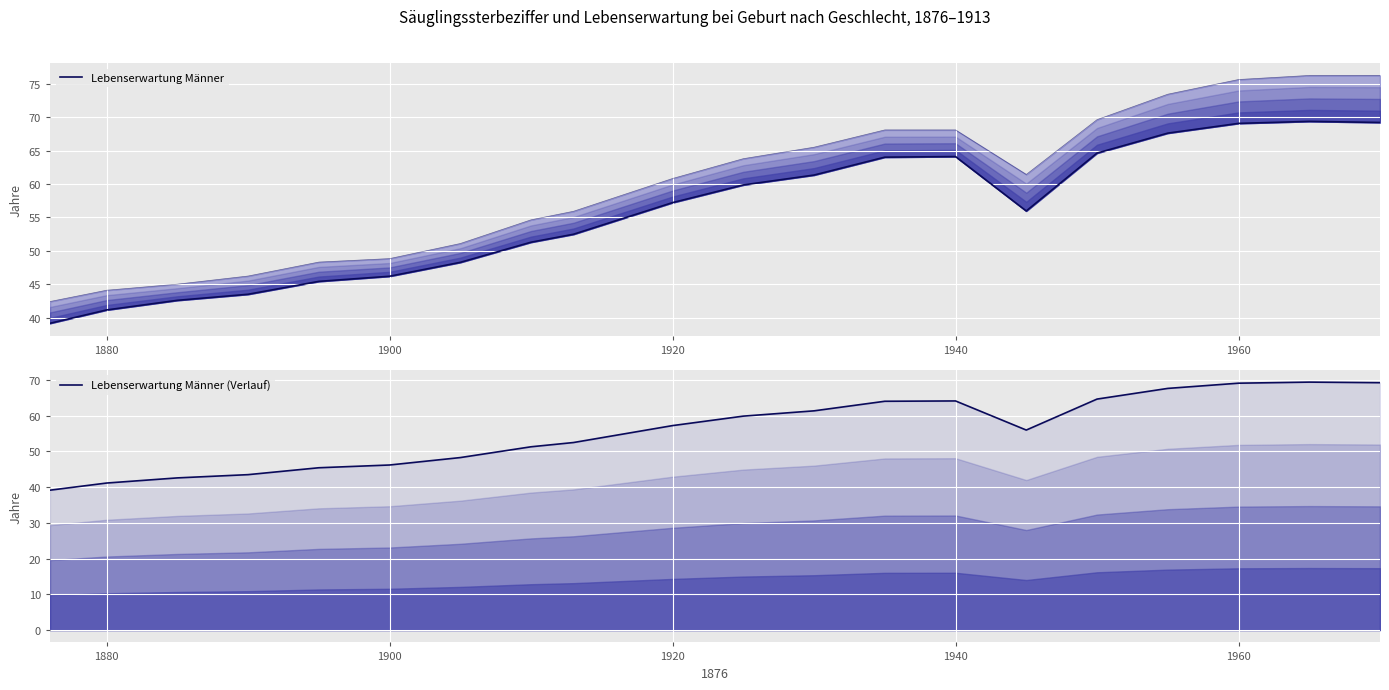

Reading left to right, extract all data points from this chart.

Lebenserwartung Männer: 39.1	41.1	42.6	43.5	45.4	46.2	48.3	51.3	52.5	57.2	59.9	61.4	64.0	64.1	56.0	64.6	67.6	69.1	69.4	69.2
Lebenserwartung Männer (Verlauf): 39.1	41.1	42.6	43.5	45.4	46.2	48.3	51.3	52.5	57.2	59.9	61.4	64.0	64.1	56.0	64.6	67.6	69.1	69.4	69.2